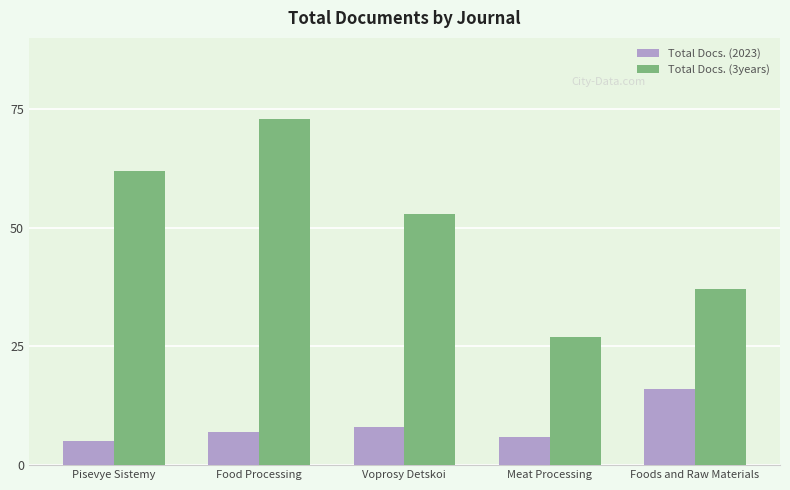

The Total Docs. (3years) series shows 62 at Pisevye Sistemy. True or false?

True